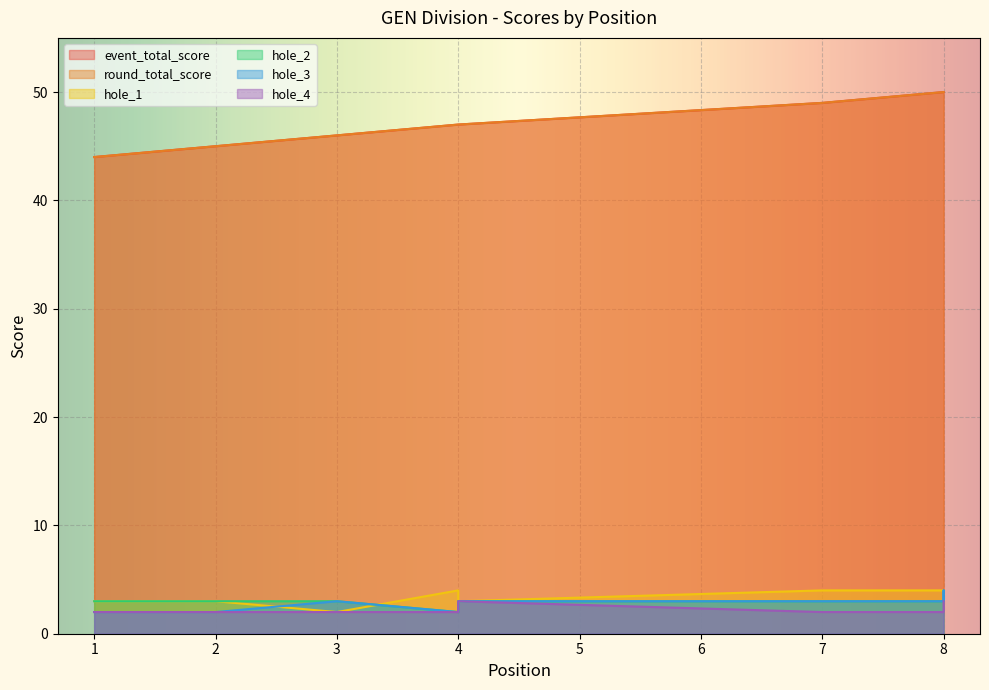

Between 1 and 4, which is larger?

4